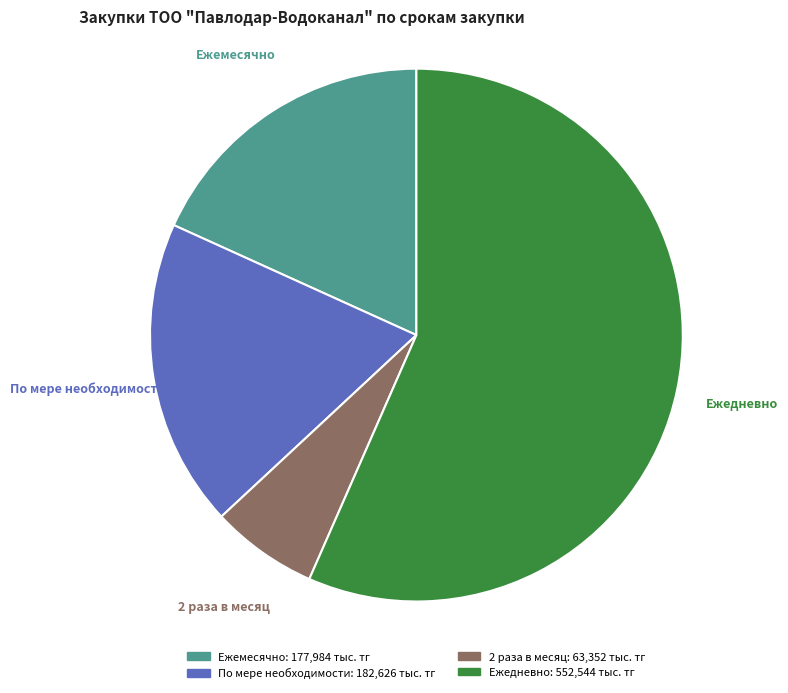

Is the sum of По мере необходимости and 2 раза в месяц greater than half?

No